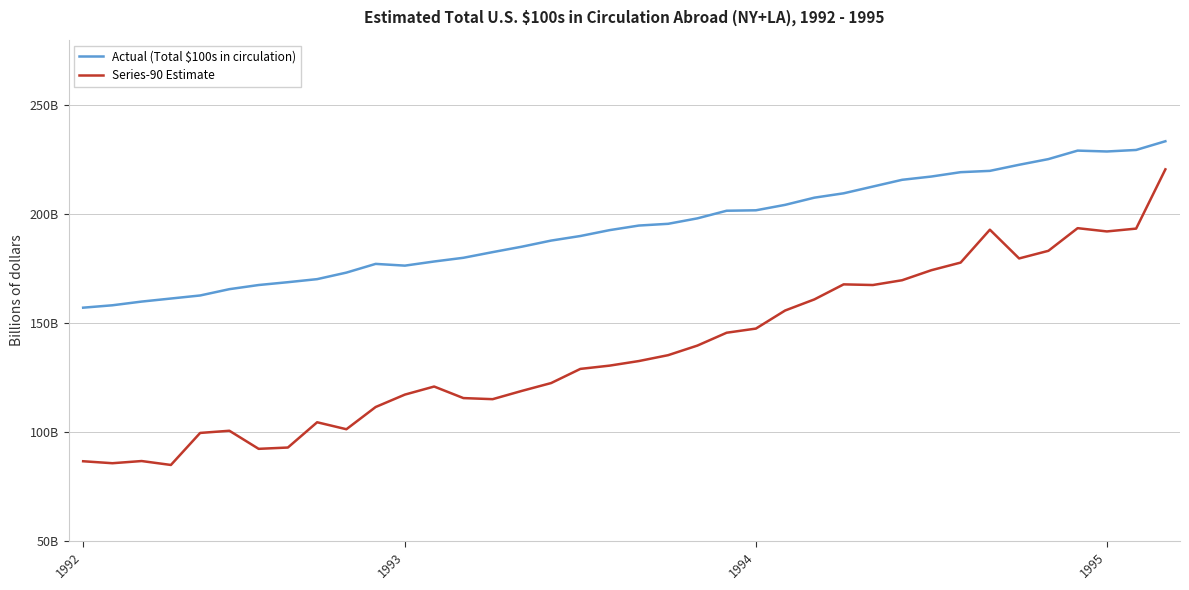

True or false: Series-90 Estimate and Actual (Total $100s in circulation) cross at least once.

False